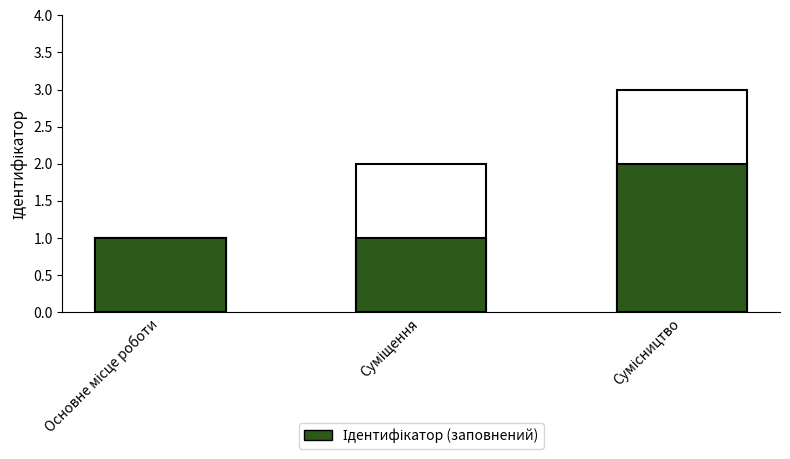

What is the maximum value shown in the chart?

2